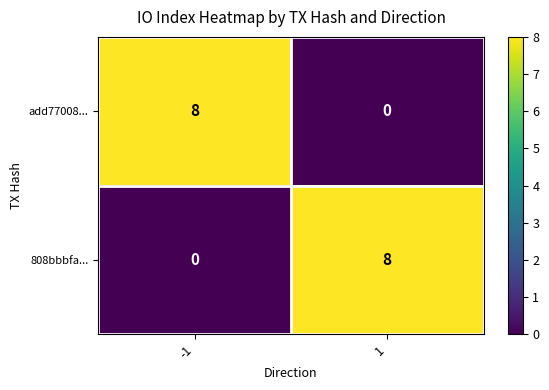

The 808bbbfa... series shows 13 at 1. True or false?

False